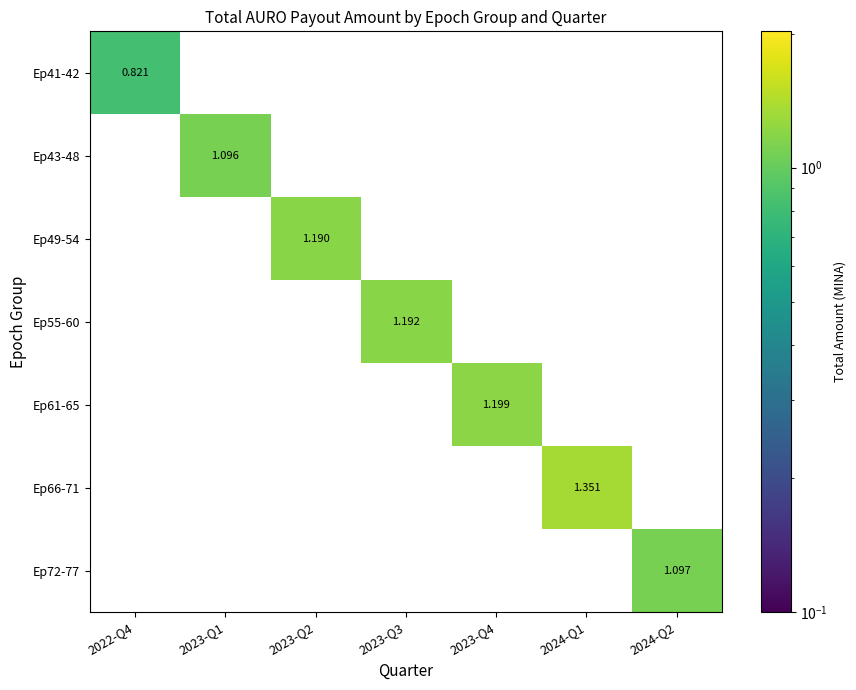

Is the value of Ep66-71 at 2024-Q1 greater than the value of Ep41-42 at 2022-Q4?

Yes